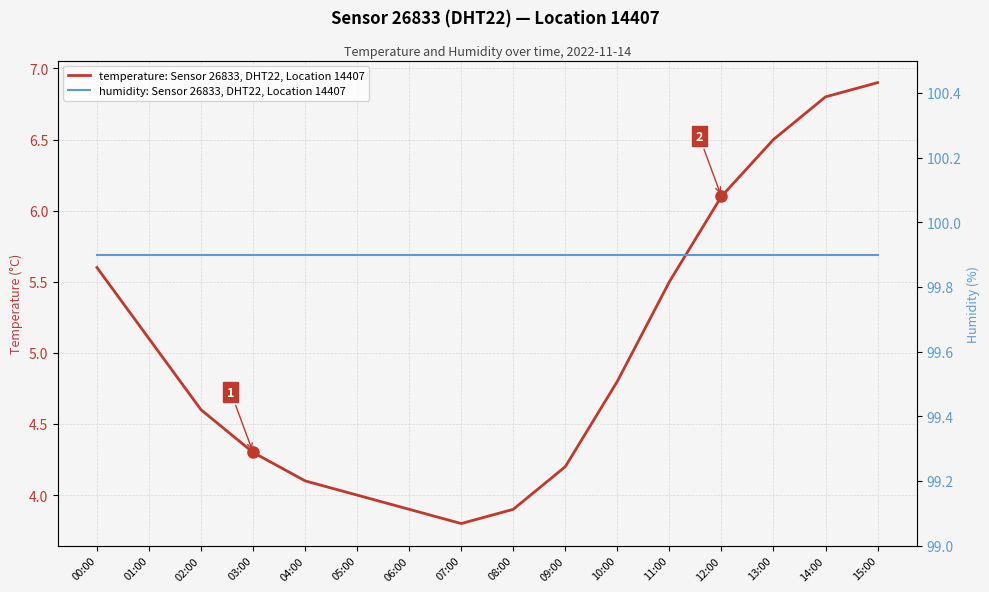

True or false: temperature: Sensor 26833, DHT22, Location 14407 and humidity: Sensor 26833, DHT22, Location 14407 cross at least once.

False